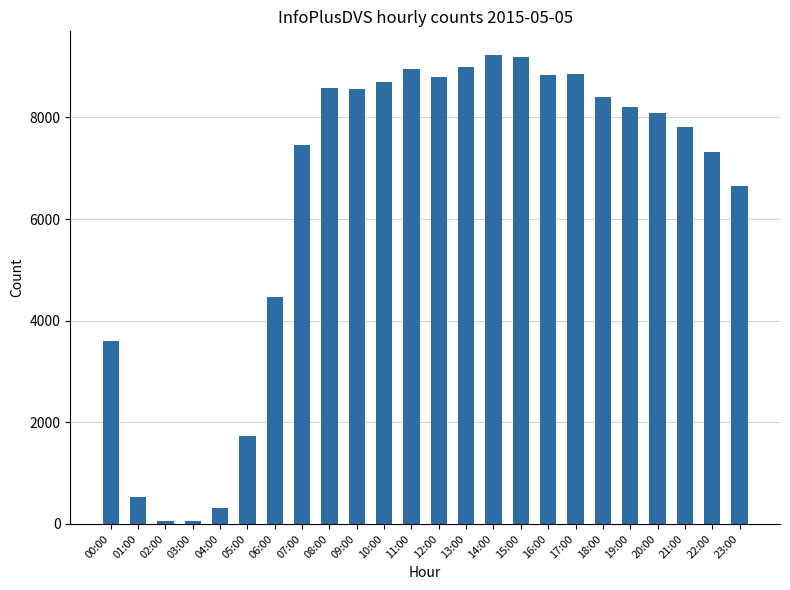

What is the change in value from 02:00 to 18:00?

+8339